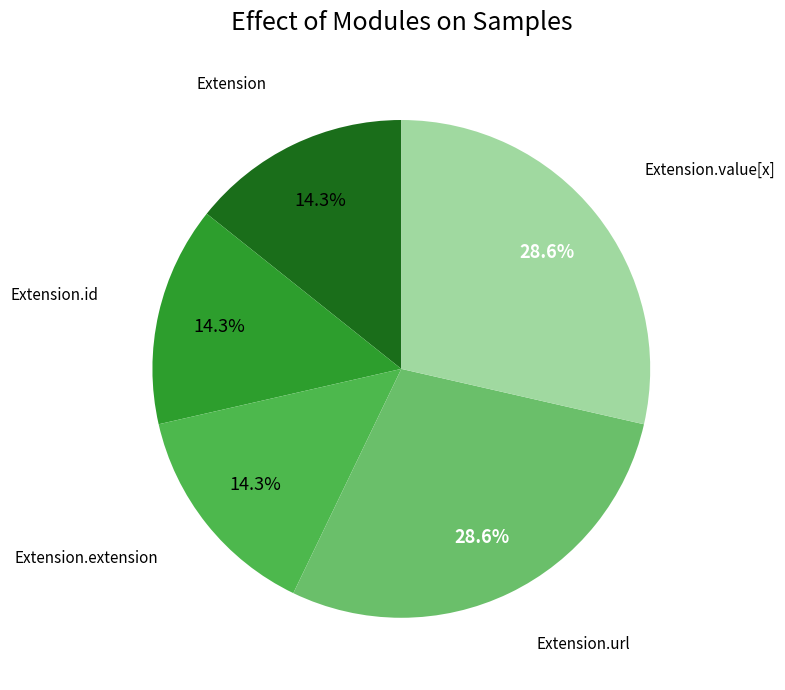

Does any single category account for the majority?

No